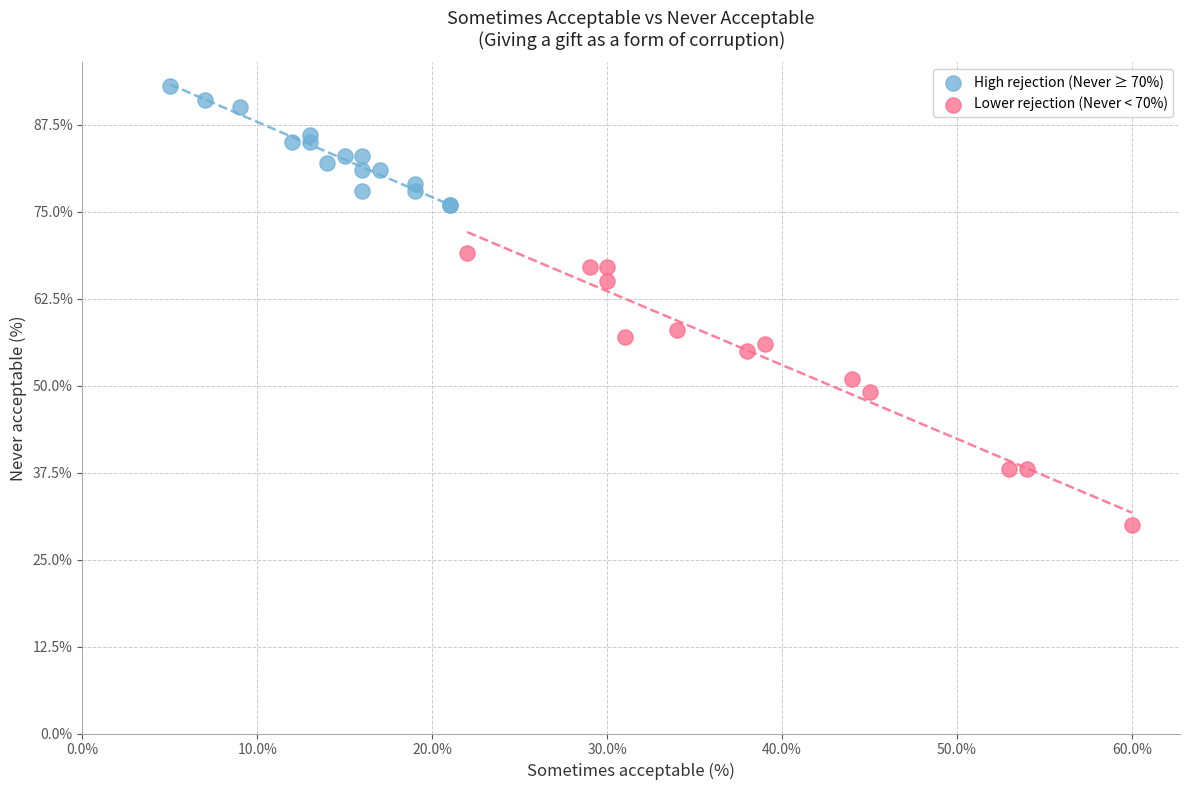

Which series reaches the minimum Y coordinate?

Lower rejection (Never < 70%)